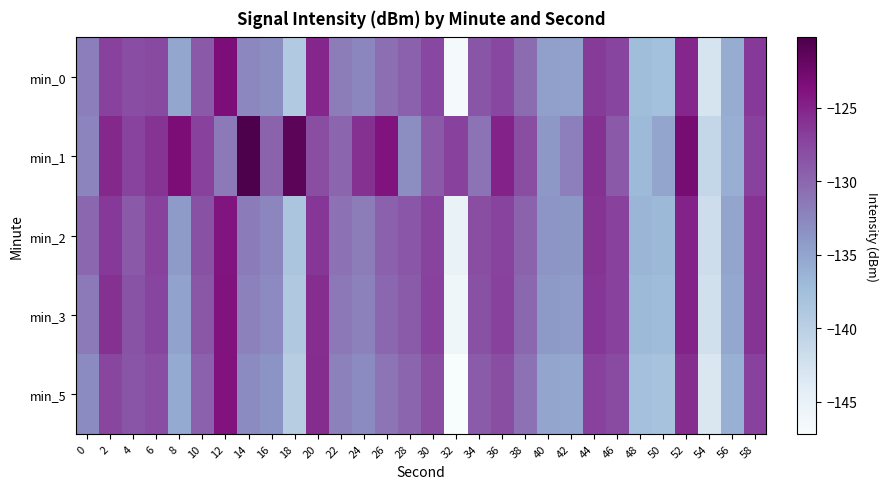

Reading right to left, transcribe all the data shown in this chart.

min_0: 58=-126.5	56=-135.6	54=-142.8	52=-125.2	50=-137.6	48=-137.3	46=-127.3	44=-126.6	42=-134.7	40=-134.6	38=-130.5	36=-127.5	34=-128.6	32=-146.8	30=-127.5	28=-129.5	26=-130.7	24=-132.5	22=-131.8	20=-125.2	18=-139.2	16=-133.1	14=-132.6	12=-123.4	10=-129.0	8=-135.1	6=-127.6	4=-128.1	2=-127.0	0=-131.9
min_1: 58=-127.0	56=-136.0	54=-141.0	52=-123.0	50=-135.0	48=-137.0	46=-129.0	44=-126.0	42=-132.0	40=-134.0	38=-128.0	36=-125.0	34=-131.0	32=-127.0	30=-129.0	28=-133.0	26=-124.0	24=-126.0	22=-130.0	20=-128.0	18=-121.3	16=-129.6	14=-120.2	12=-131.6	10=-127.1	8=-123.3	6=-126.2	4=-127.2	2=-125.4	0=-132.4
min_2: 58=-126.1	56=-135.0	54=-141.9	52=-125.0	50=-136.8	48=-136.5	46=-127.0	44=-126.2	42=-133.9	40=-133.7	38=-129.8	36=-127.2	34=-128.0	32=-145.1	30=-127.2	28=-128.7	26=-129.5	24=-131.8	22=-130.9	20=-126.3	18=-138.4	16=-132.5	14=-131.7	12=-124.1	10=-128.3	8=-134.2	6=-127.1	4=-128.9	2=-126.5	0=-130.1
min_3: 58=-126.2	56=-135.3	54=-142.3	52=-125.0	50=-137.2	48=-136.9	46=-127.1	44=-126.3	42=-134.3	40=-134.1	38=-130.1	36=-127.0	34=-128.3	32=-146.0	30=-127.0	28=-129.1	26=-130.1	24=-132.1	22=-131.3	20=-125.7	18=-138.9	16=-132.8	14=-132.1	12=-123.9	10=-128.8	8=-134.8	6=-127.3	4=-128.5	2=-126.0	0=-131.5
min_5: 58=-127.0	56=-136.1	54=-143.2	52=-125.7	50=-138.1	48=-137.8	46=-127.8	44=-127.0	42=-135.2	40=-135.0	38=-130.9	36=-128.0	34=-129.1	32=-147.2	30=-128.0	28=-130.0	26=-131.1	24=-132.9	22=-132.1	20=-125.6	18=-139.6	16=-133.5	14=-132.9	12=-123.8	10=-129.5	8=-135.6	6=-128.1	4=-128.6	2=-127.4	0=-132.9